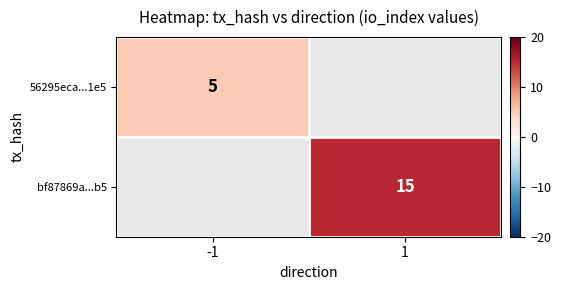

Is it true that bf87869a...b5 equals 4 at 1?

False